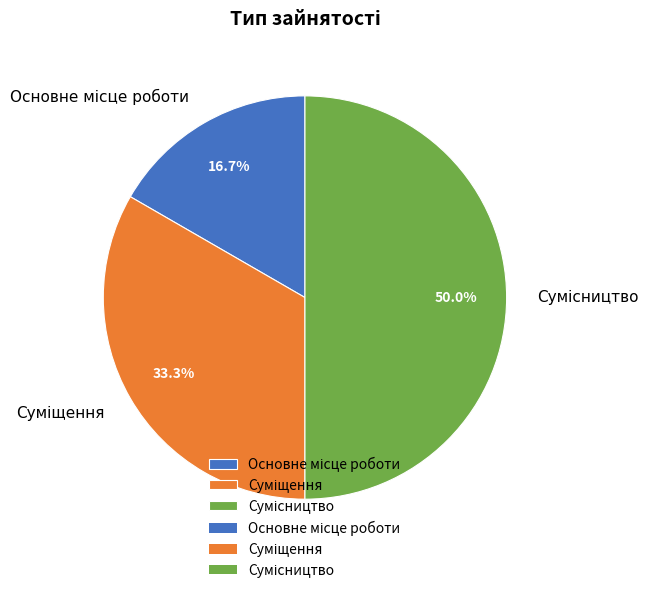

The Сумісництво slice represents 50% of the pie. True or false?

True